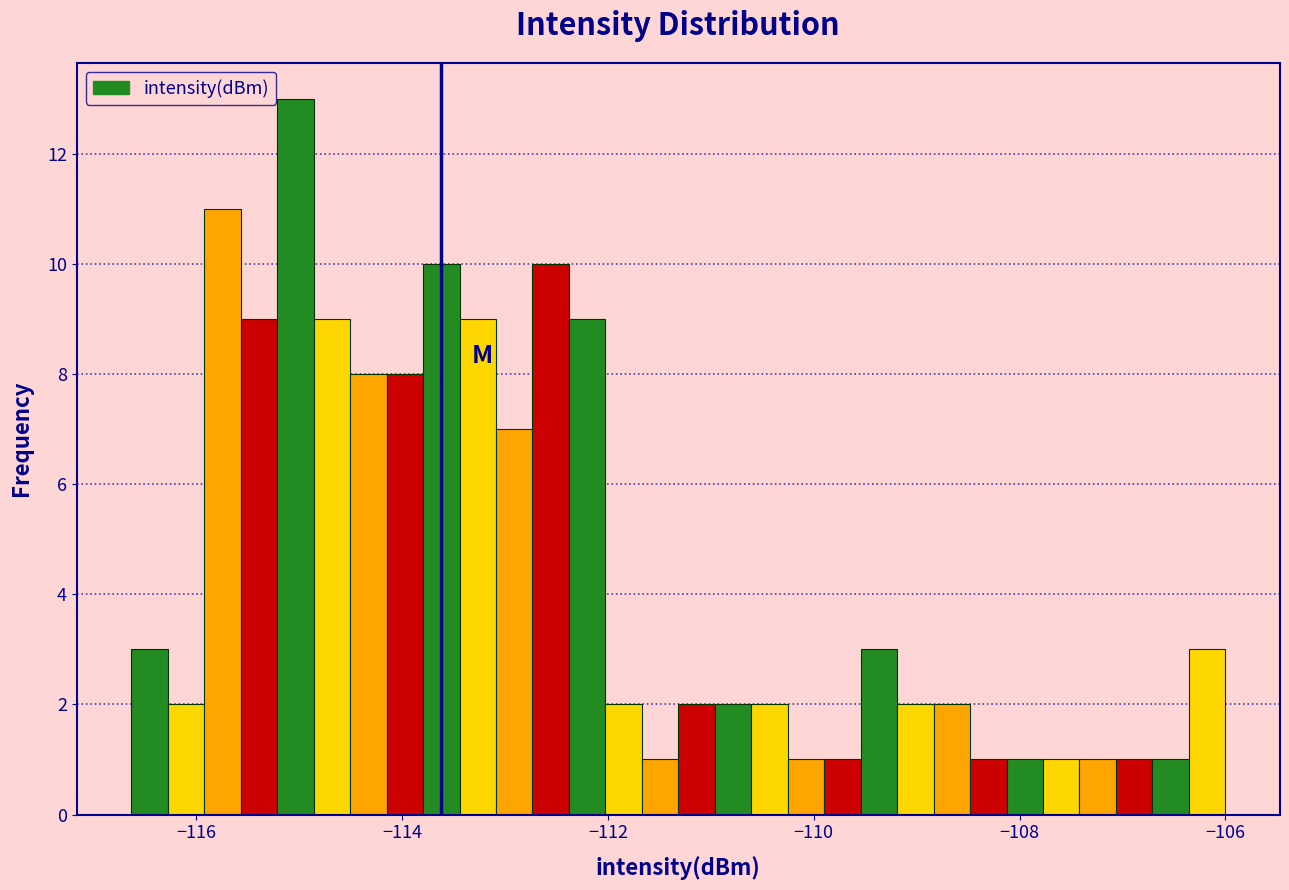

Around what value on the x-axis is the tallest bar? Give the approximate position of its centre, as read against the axis.

-115.0